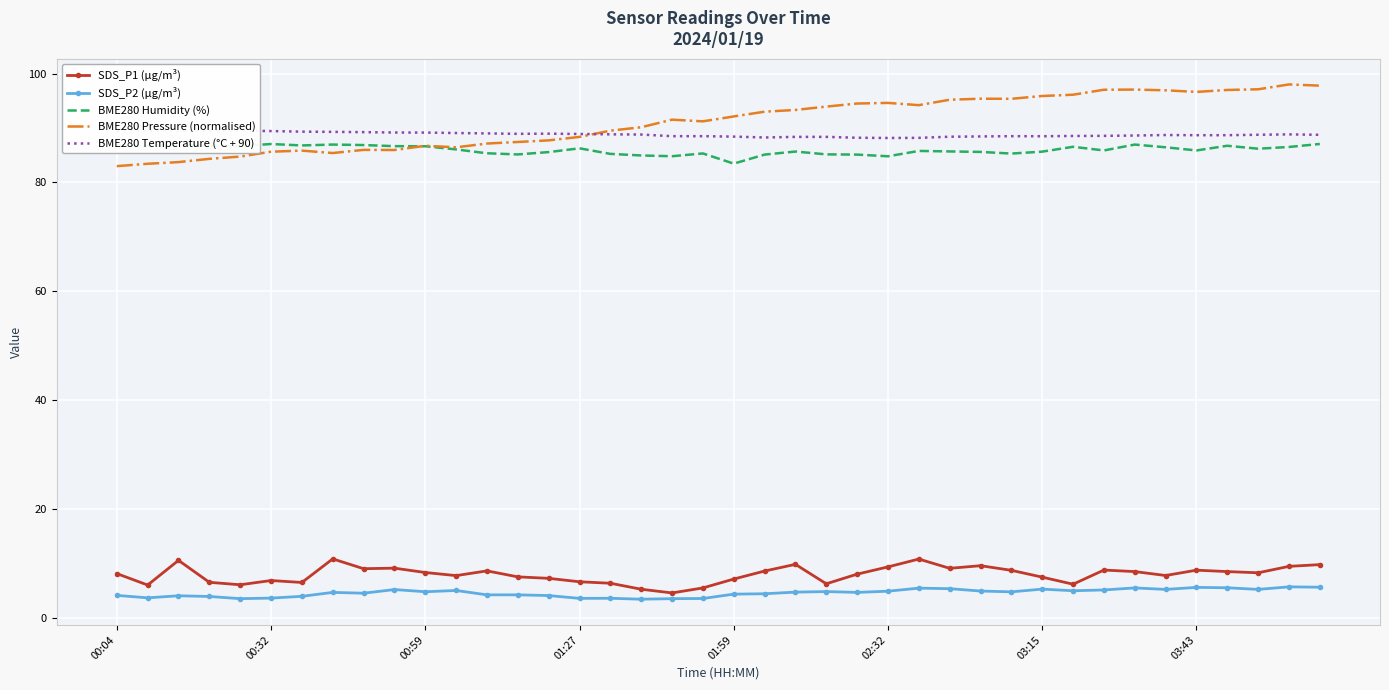

At 22, list the series in order from largest to smallest.

BME280 Pressure (normalised), BME280 Temperature (°C + 90), BME280 Humidity (%), SDS_P1 (µg/m³), SDS_P2 (µg/m³)